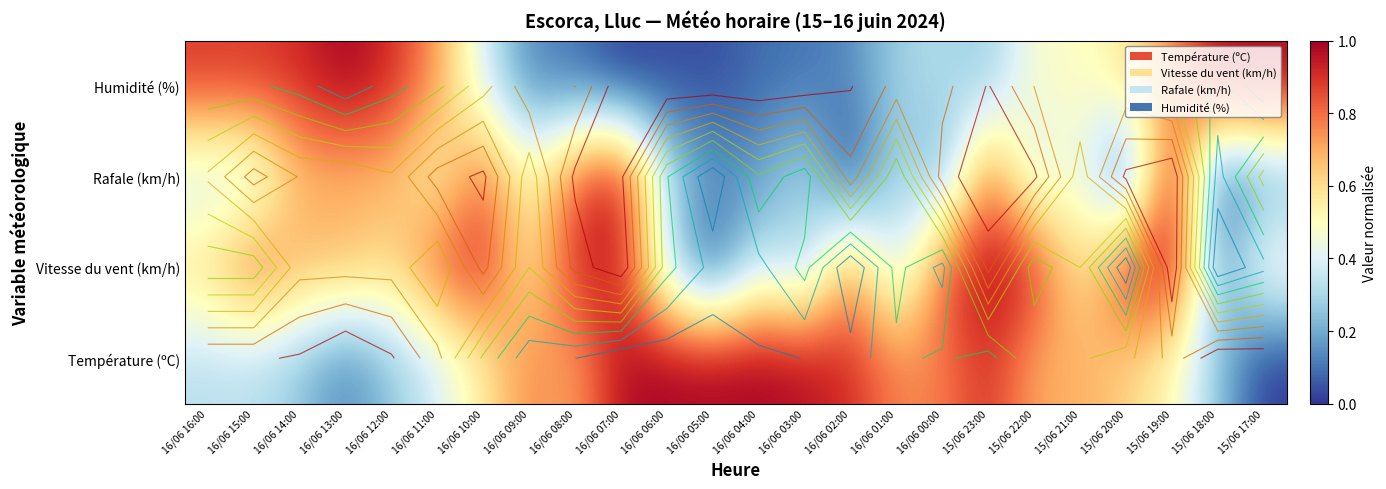

How many values in Rafale (km/h) are above zero?

21